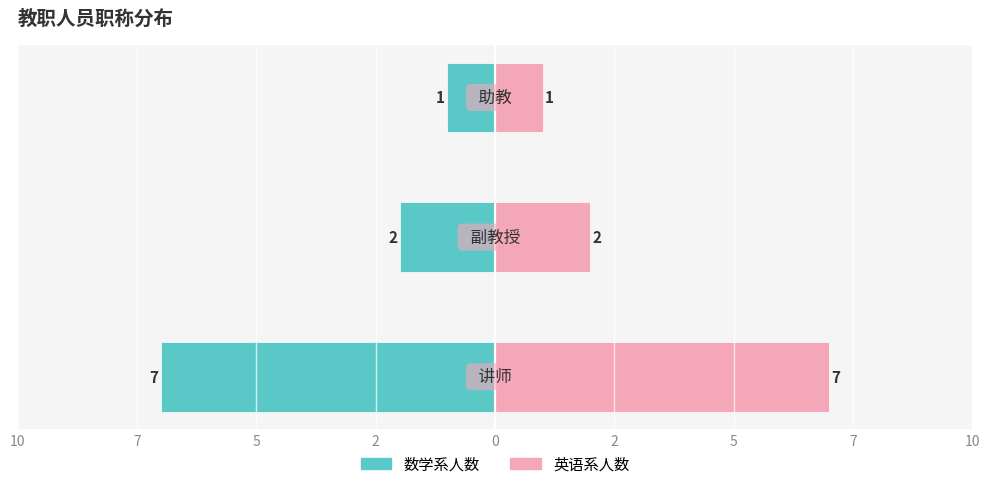

Is it true that 数学系人数 equals -2 at 5?

False